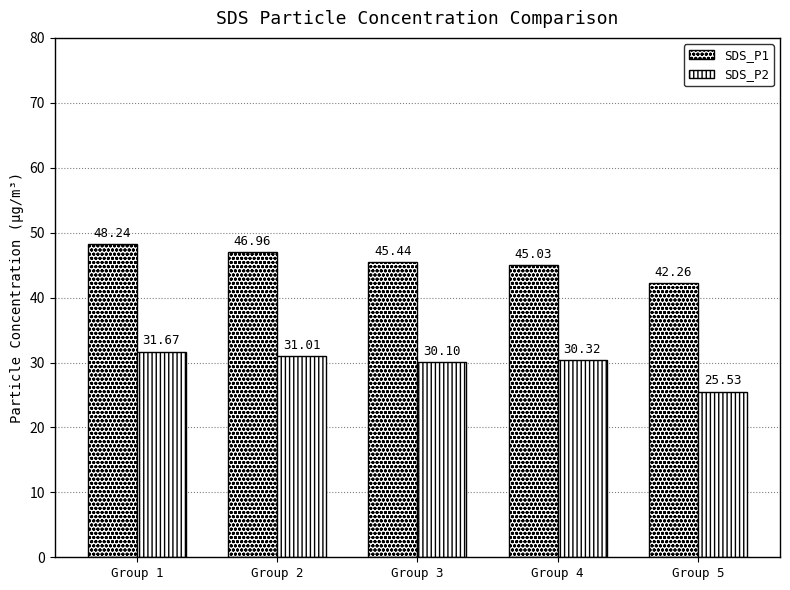

What is the total value across all series at Group 3?

75.5